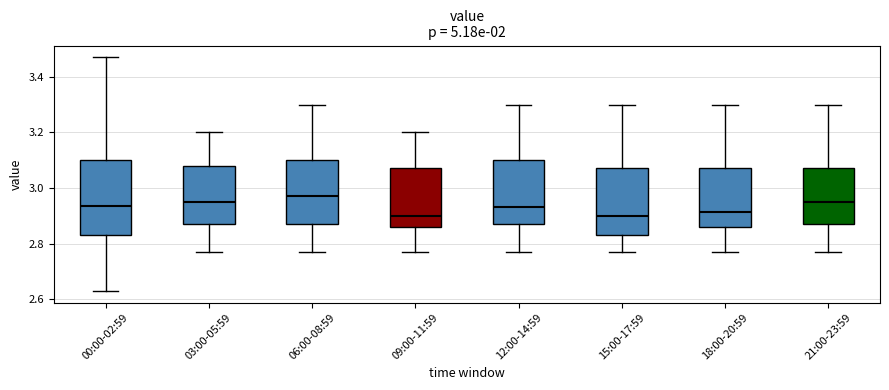

Reading left to right, read every box against the y-axis: the position of its median line, the range the box covers, and the ends of its whiskers. The values are not printed on the chart, so give them approximately, as read against the axis.

00:00-02:59: median 2.94, box 2.84 to 3.10, whiskers 2.64 to 3.48
03:00-05:59: median 2.96, box 2.88 to 3.08, whiskers 2.78 to 3.20
06:00-08:59: median 2.98, box 2.88 to 3.10, whiskers 2.78 to 3.30
09:00-11:59: median 2.90, box 2.86 to 3.08, whiskers 2.78 to 3.20
12:00-14:59: median 2.94, box 2.88 to 3.10, whiskers 2.78 to 3.30
15:00-17:59: median 2.90, box 2.84 to 3.08, whiskers 2.78 to 3.30
18:00-20:59: median 2.92, box 2.86 to 3.08, whiskers 2.78 to 3.30
21:00-23:59: median 2.96, box 2.88 to 3.08, whiskers 2.78 to 3.30